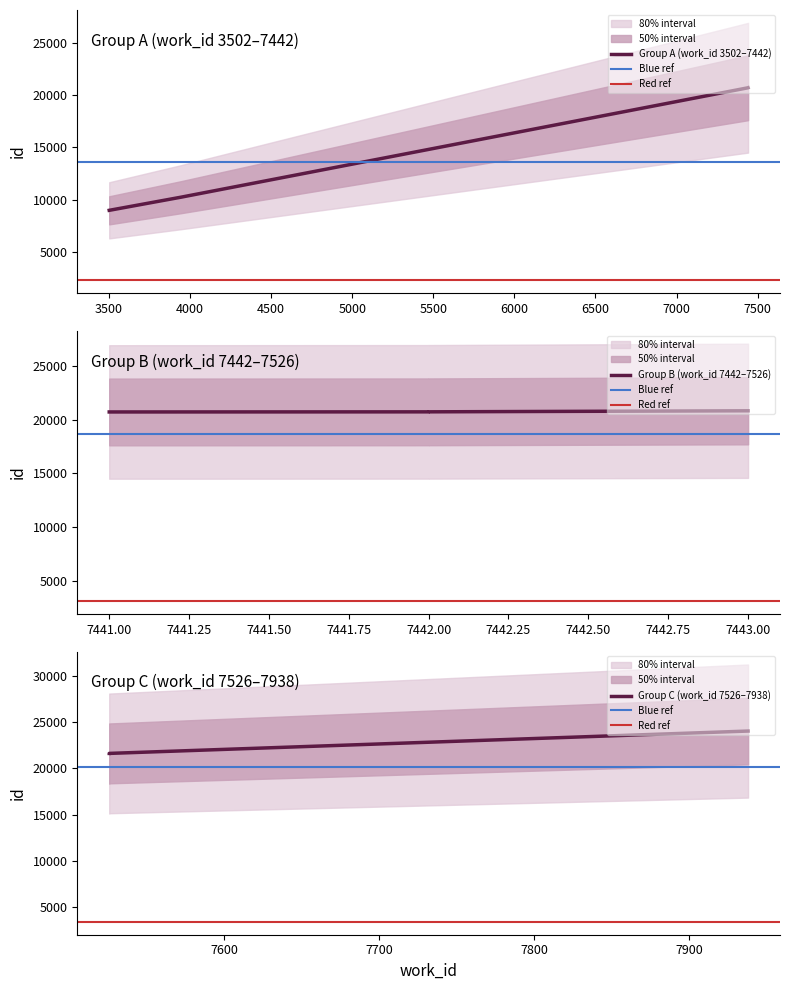

The id_lower series shows 4671 at 3944. True or false?

False